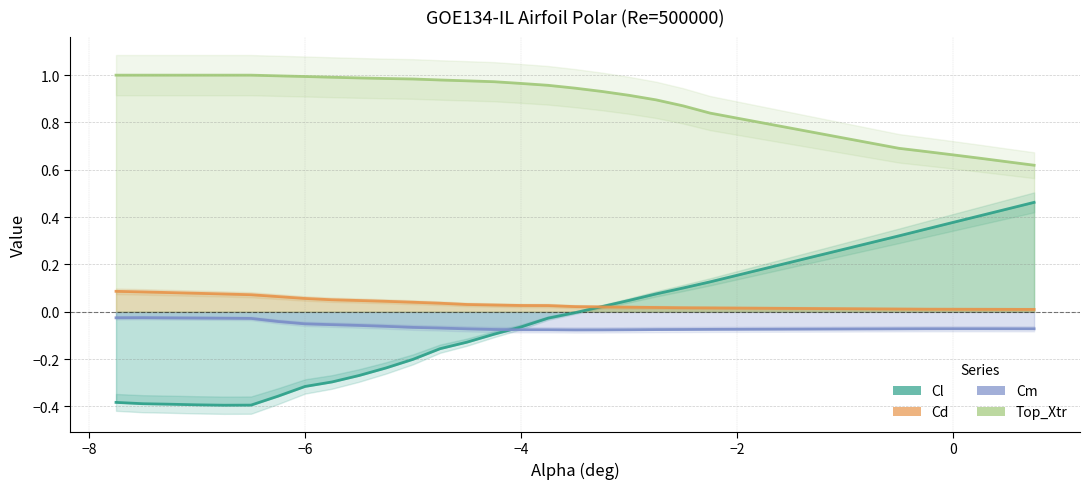

True or false: Cl has a value of 0.4 at 0.5.

True